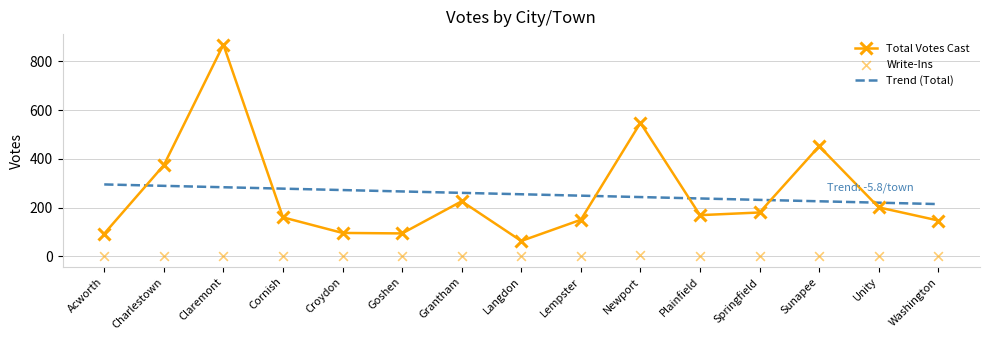

Which series contains the highest Y value?

Total Votes Cast